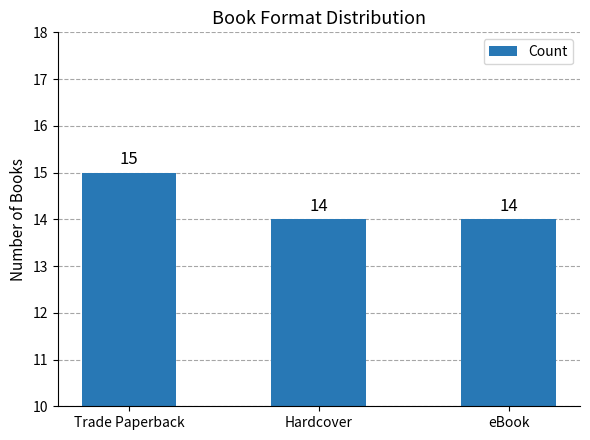

Between Trade Paperback and Hardcover, which is larger?

Trade Paperback